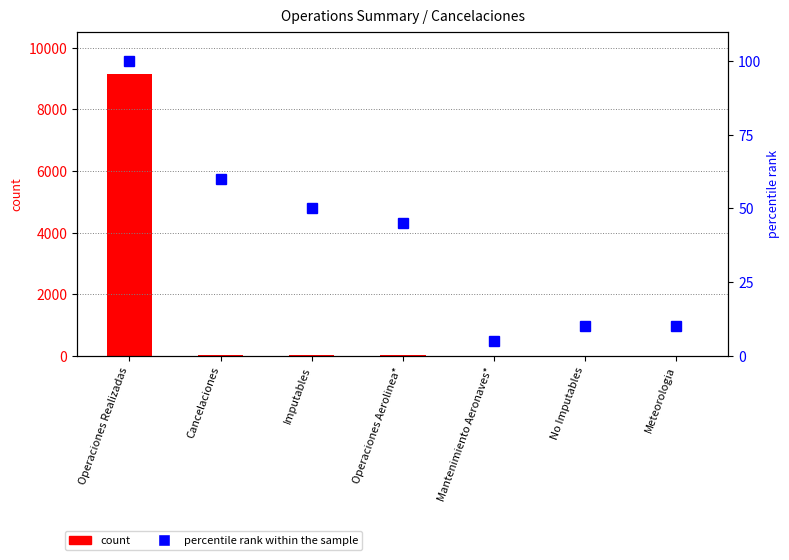

What is the label of the 4th bar from the right?

Operaciones Aerolinea*